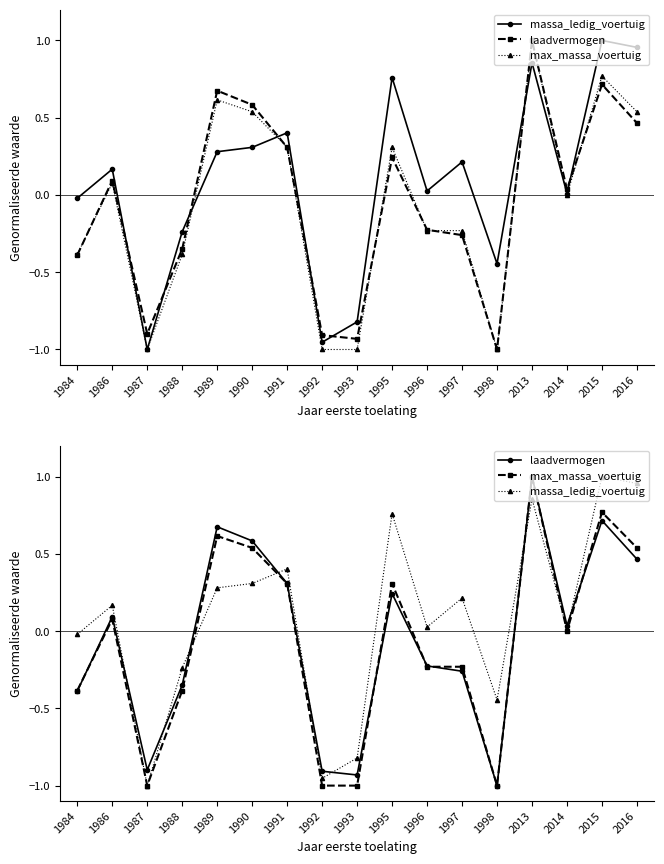

At which label does massa_ledig_voertuig first exceed 0?

1986